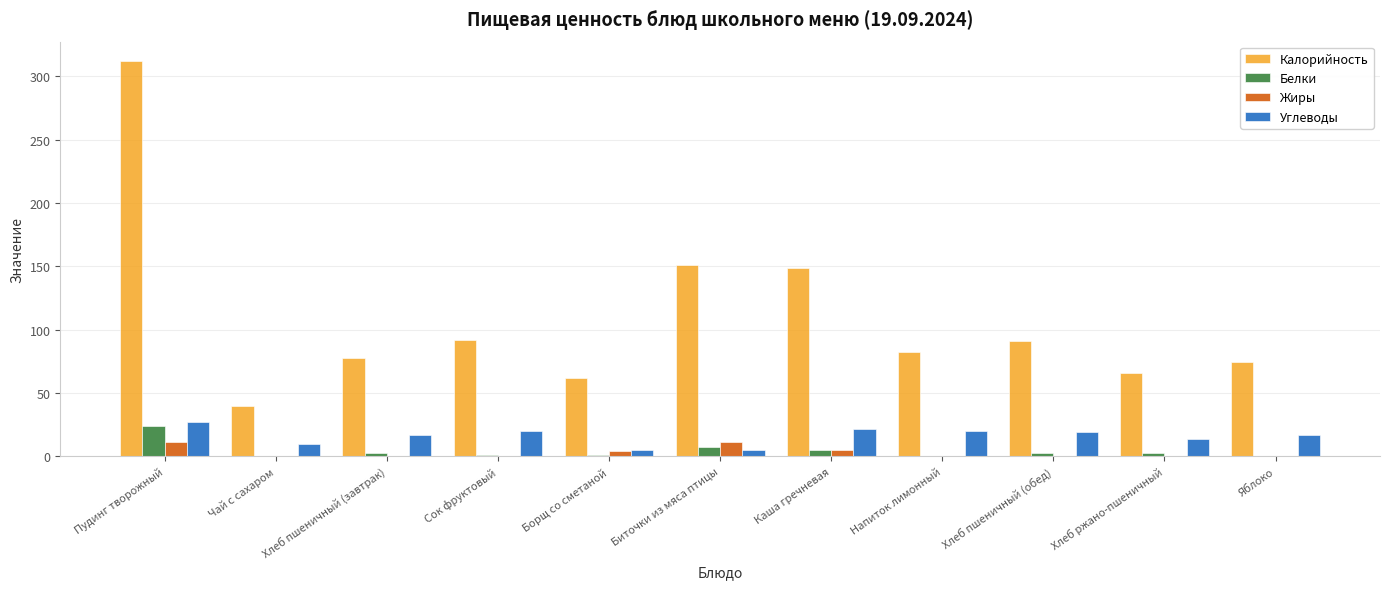

At which label does Калорийность reach its peak?

Пудинг творожный